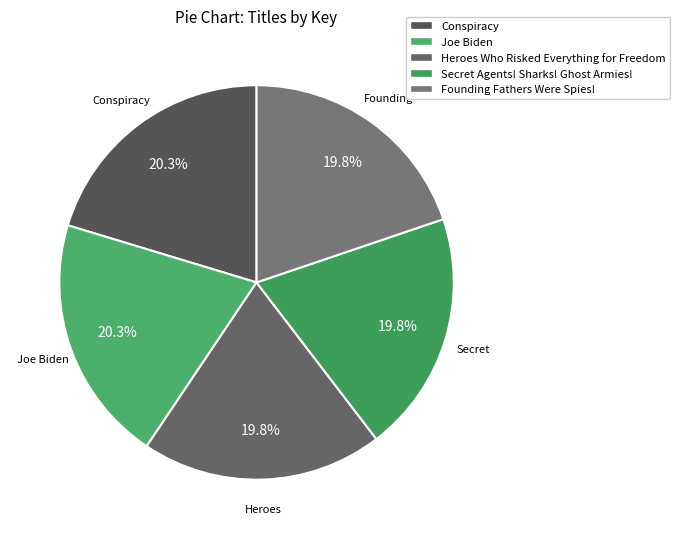

Count the number of slices in the pie.

5